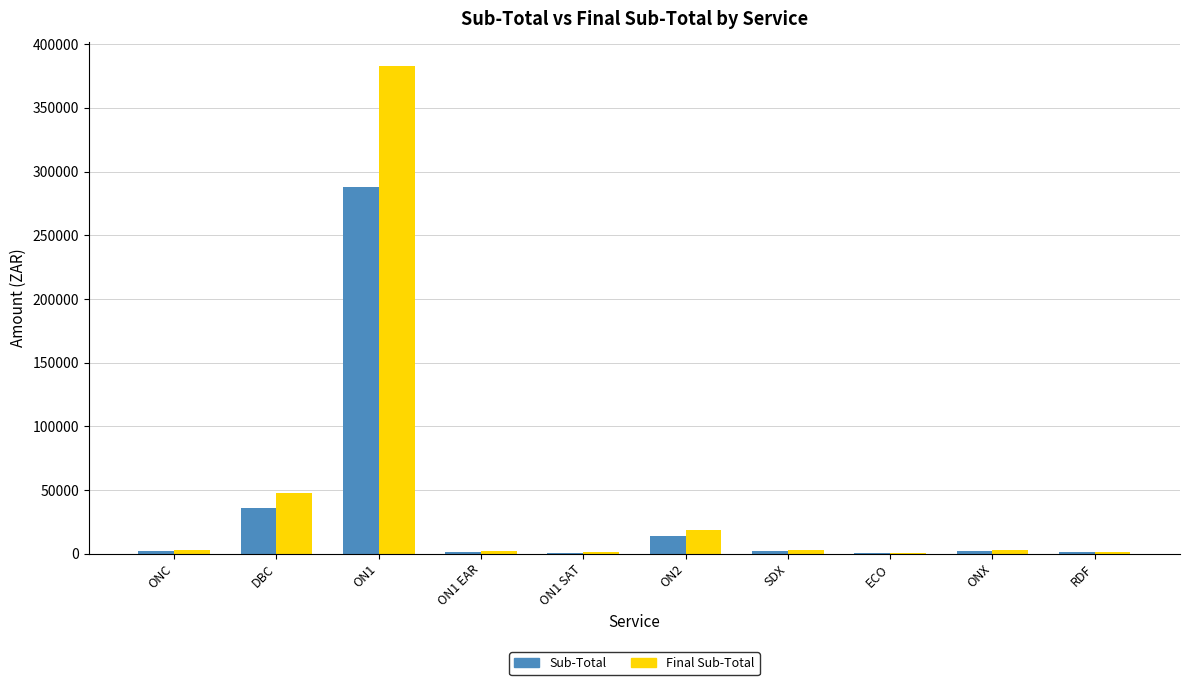

Is the value of Final Sub-Total at ONX greater than the value of Sub-Total at DBC?

No